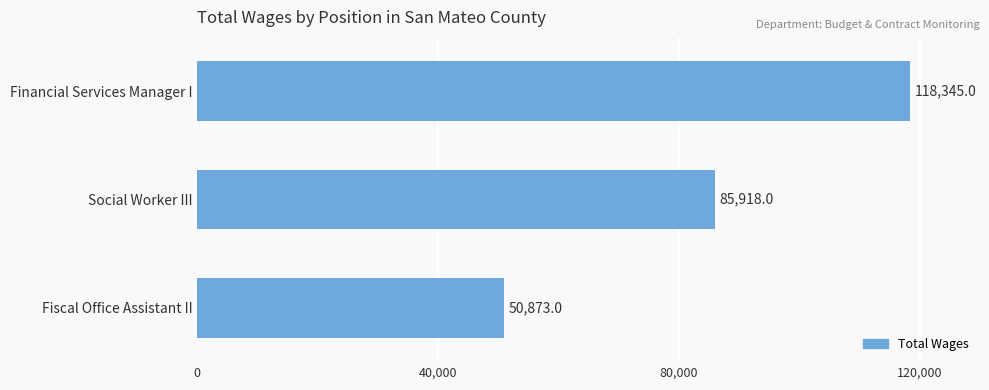

What is the label of the 2nd bar from the top?

Social Worker III